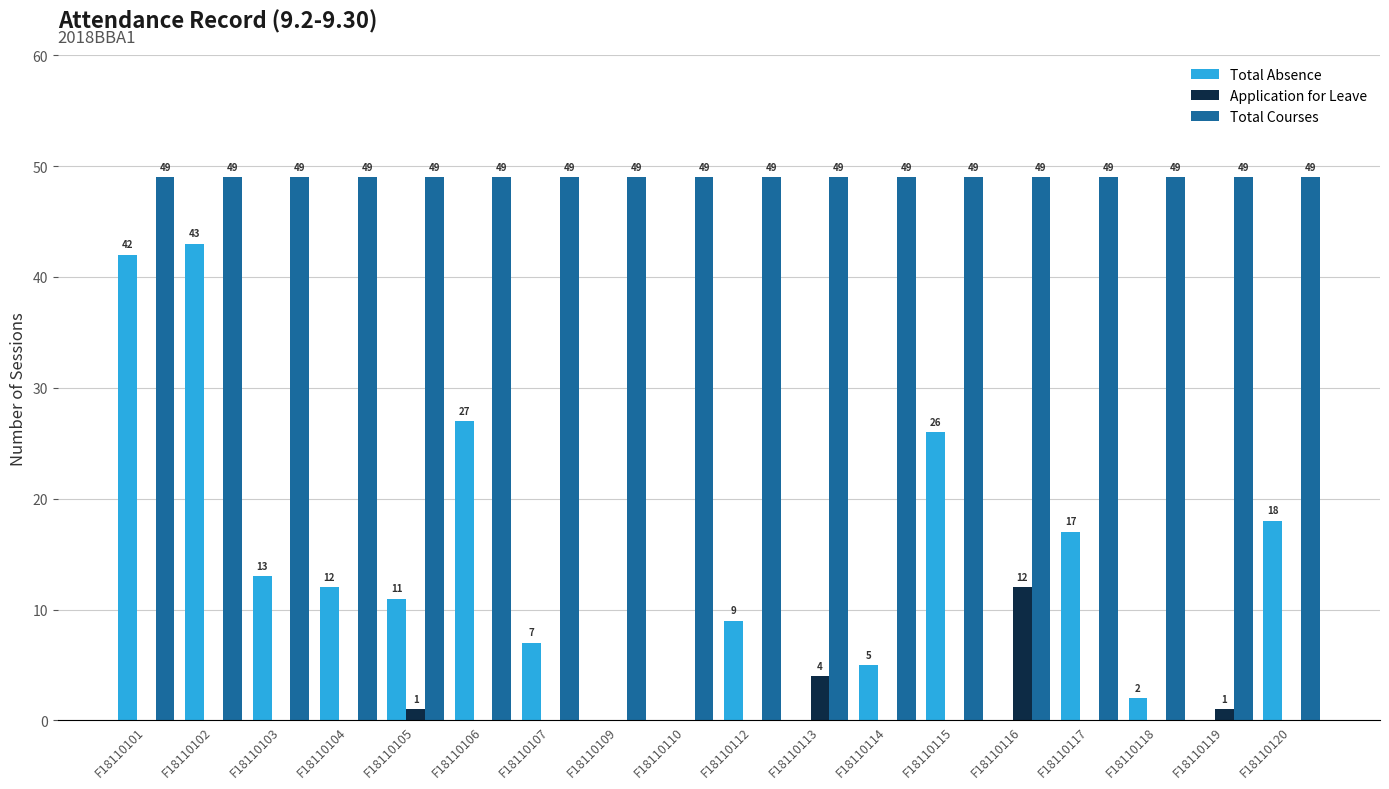

Between F18110101 and F18110106, which series saw the biggest shift?

Total Absence